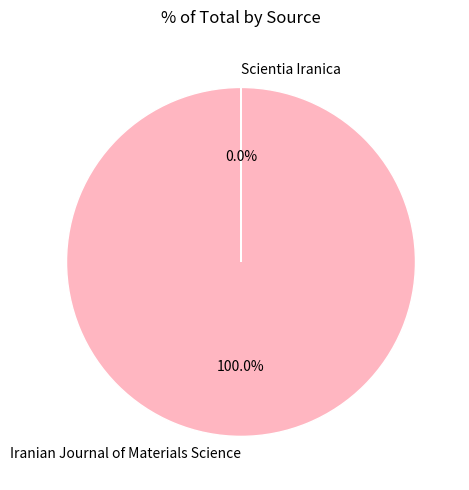

Which category accounts for the majority?

Iranian Journal of Materials Science